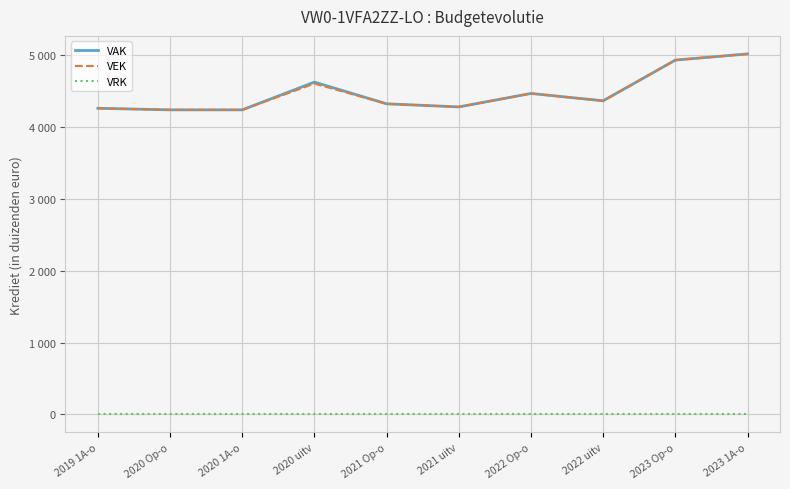

Reading left to right, what are all the values shown in this chart?

VAK: 4258	4236	4236	4622	4320	4277	4464	4362	4928	5014
VEK: 4258	4236	4236	4601	4320	4277	4464	4361	4928	5014
VRK: 0	0	0	0	0	0	0	0	0	0